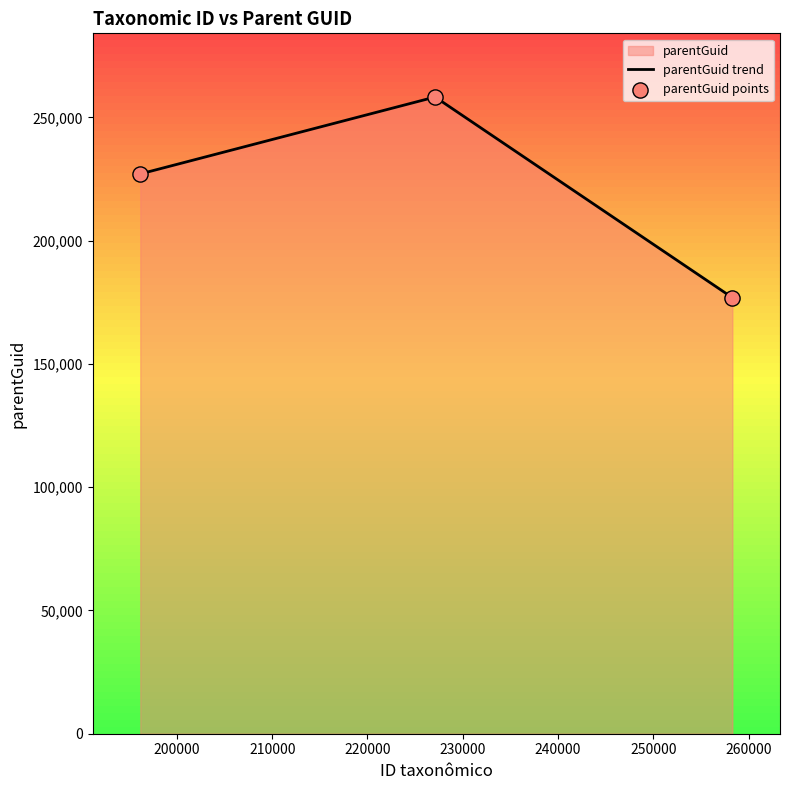

What is the minimum value shown in the chart?

176899